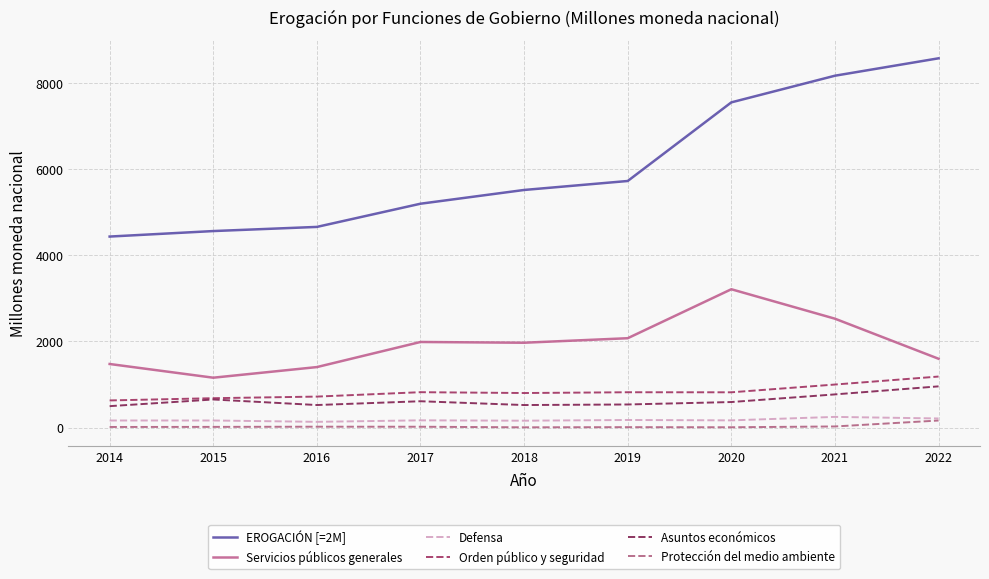

True or false: Servicios públicos generales and EROGACIÓN [=2M] intersect in this chart.

False